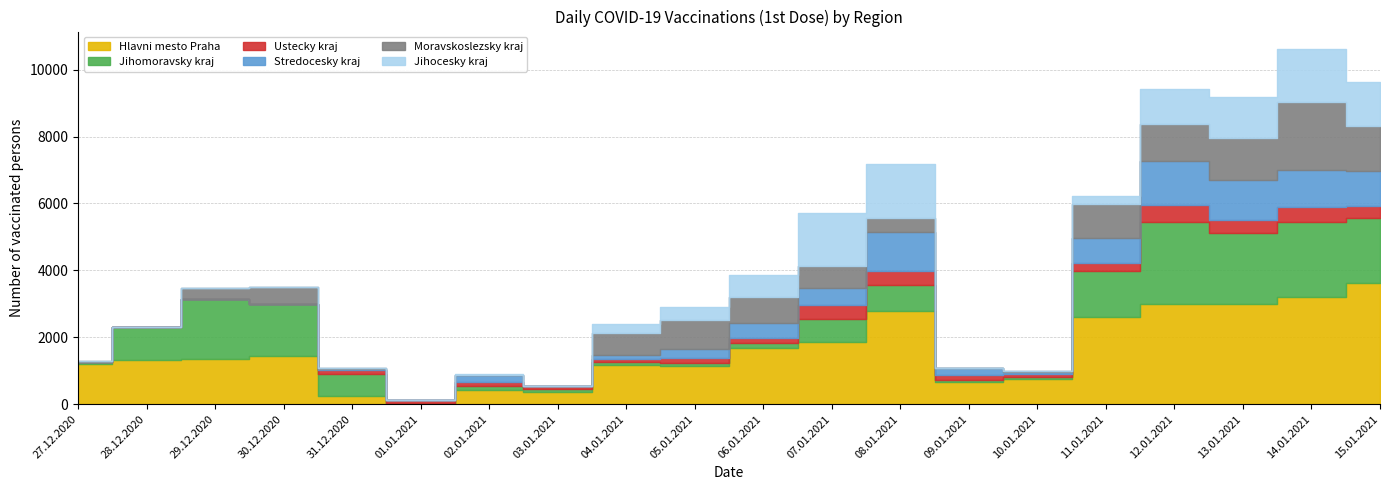

What is the label of the 13th point from the left?

08.01.2021